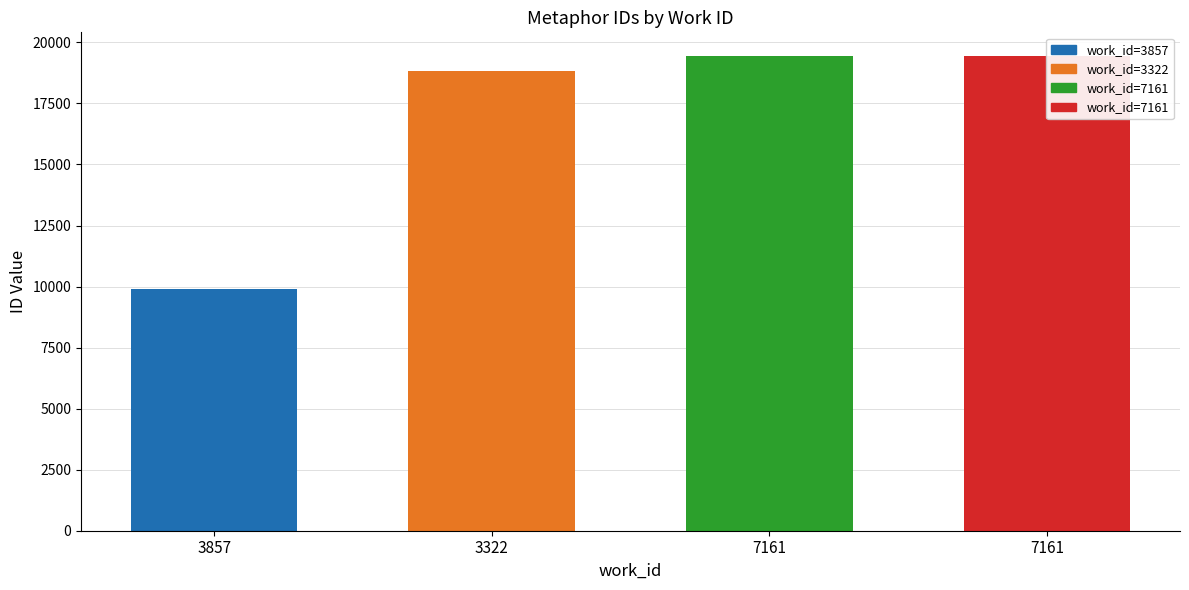

How many values exceed 19438?

1